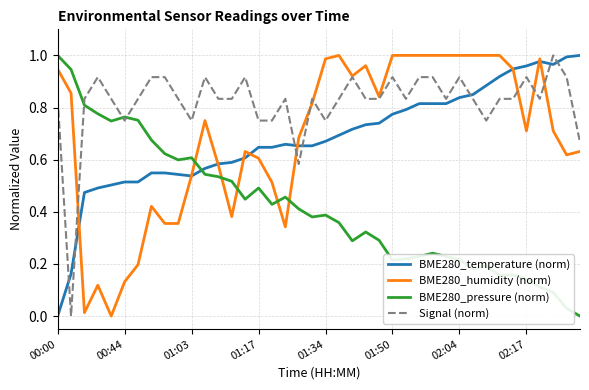

True or false: Signal (norm) and BME280_temperature (norm) cross at least once.

True